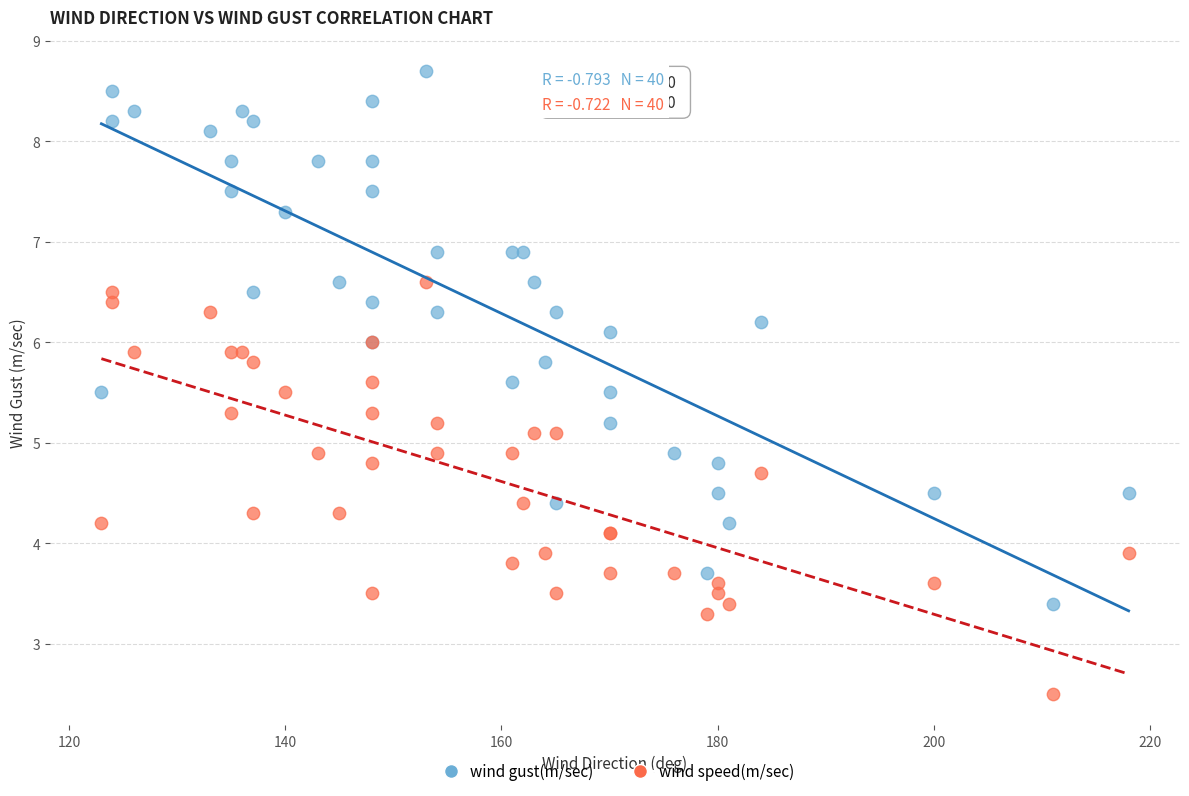

Which series has the widest spread of Y values?

wind gust(m/sec)